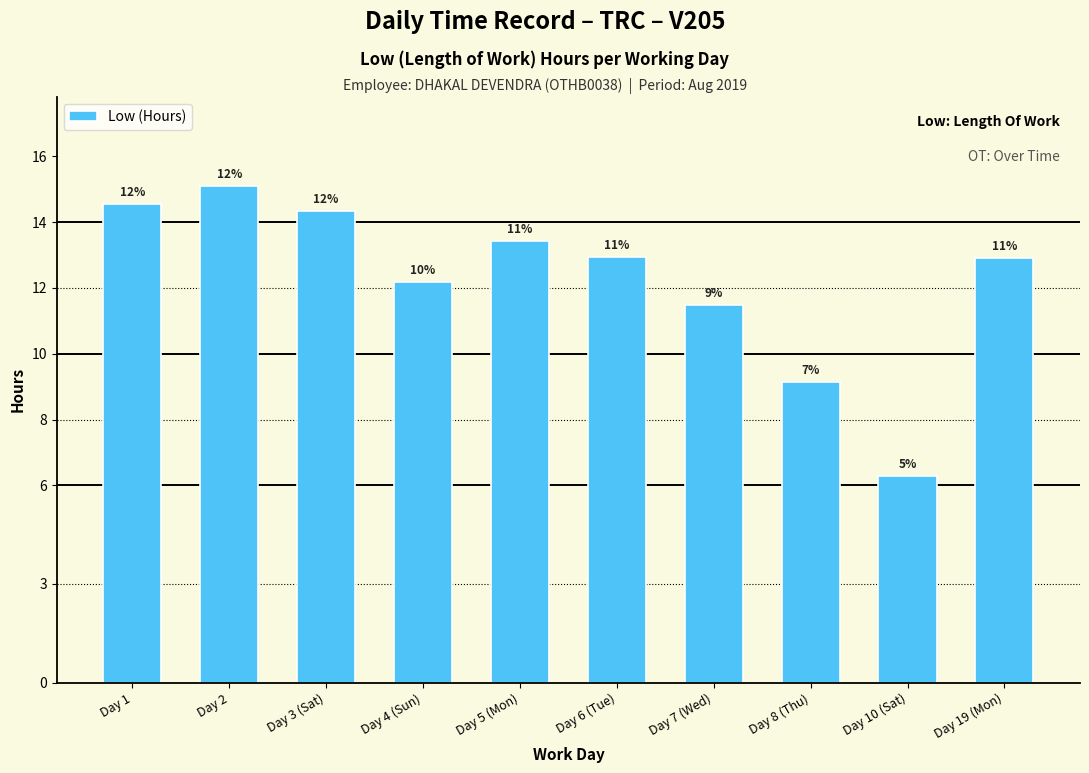

What is the difference between the maximum and minimum values?

8.8